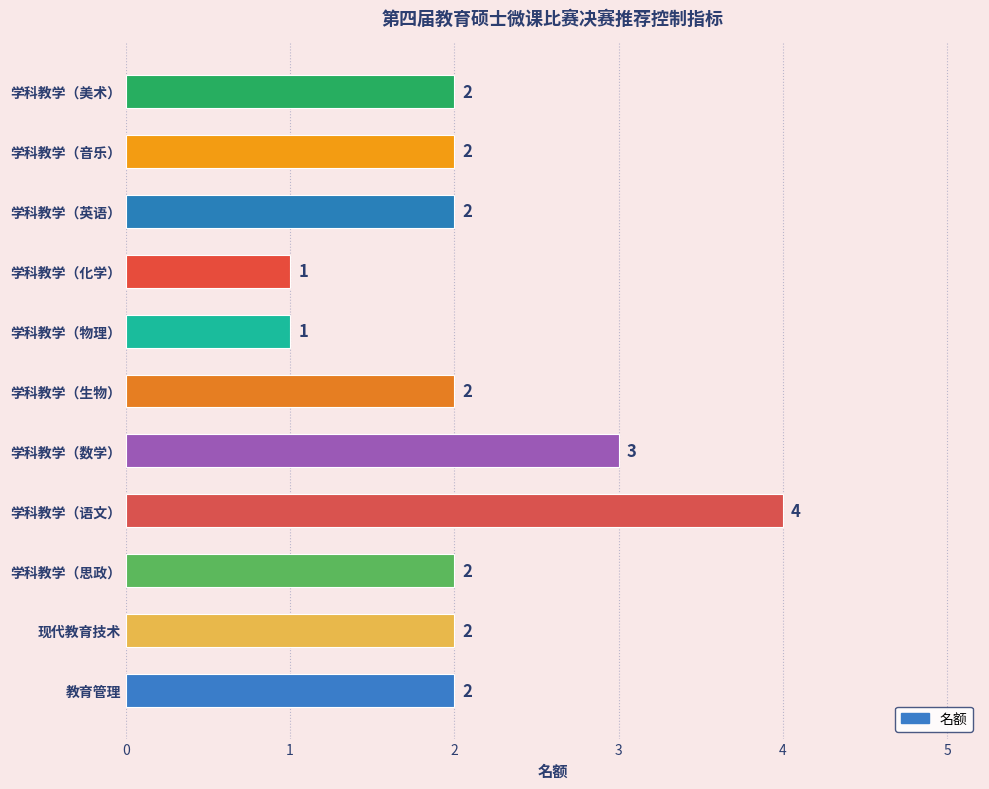

What is the sum of all values?

23